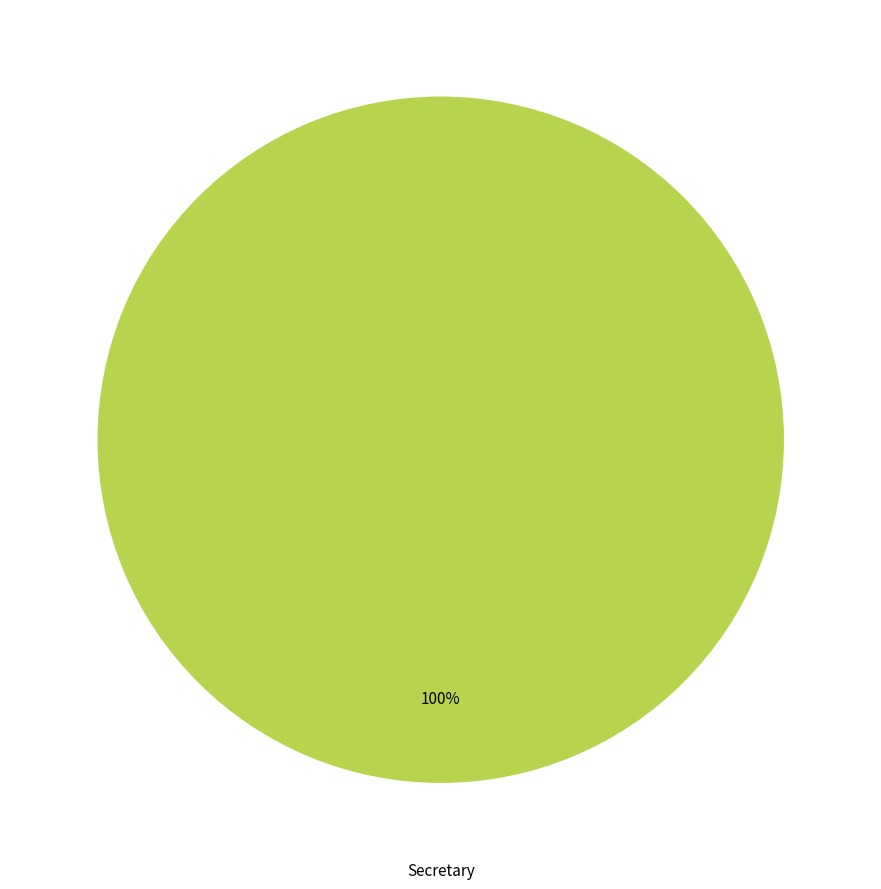

Does any single category account for the majority?

Yes